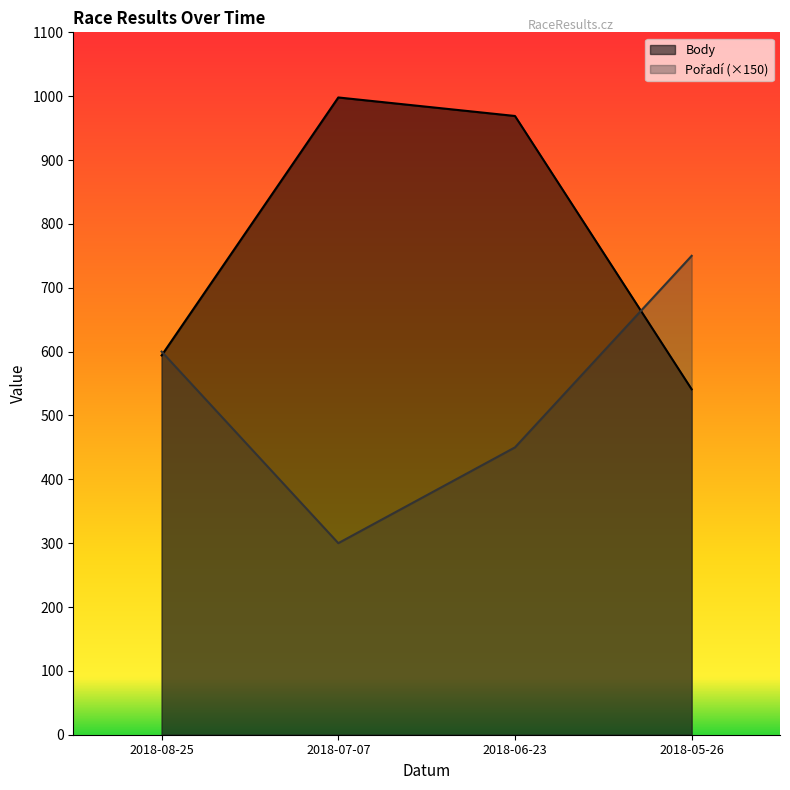

What is the minimum value shown in the chart?

300